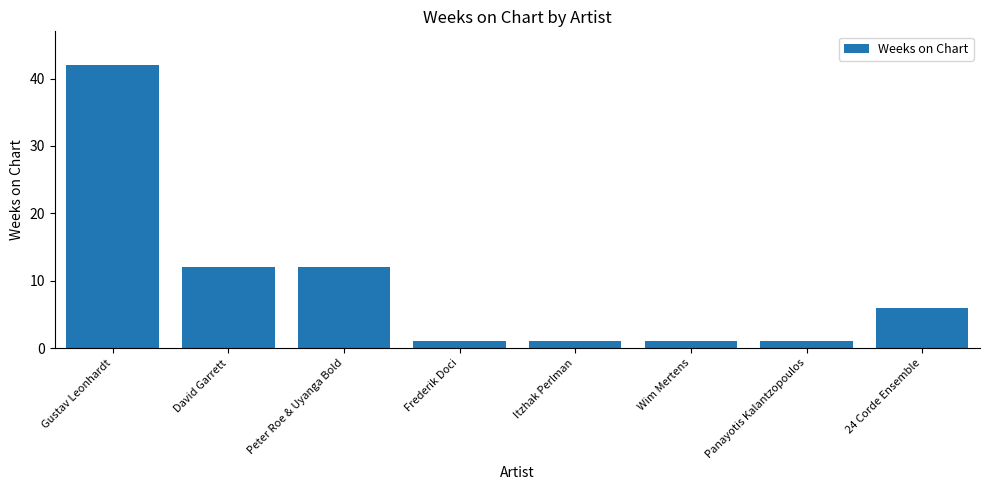

How many values are below 6?

4